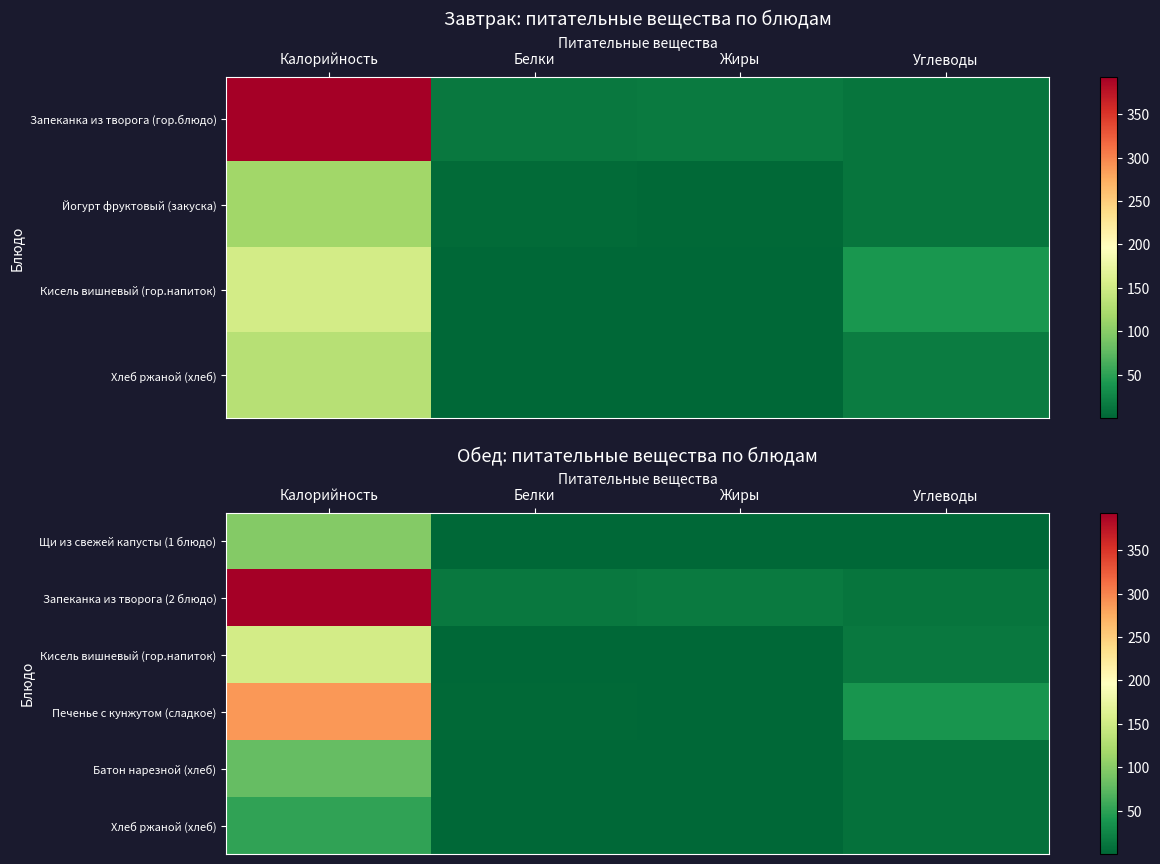

What is the spread (max minus min) of values at Белки?

14.1